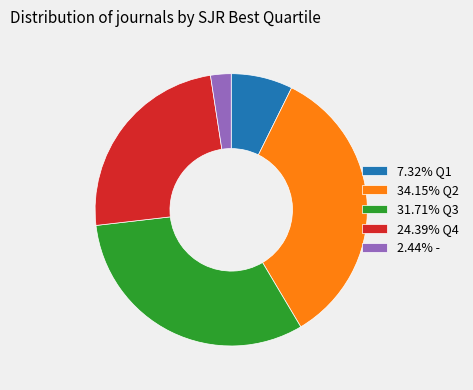

Is there a majority slice in this chart?

No